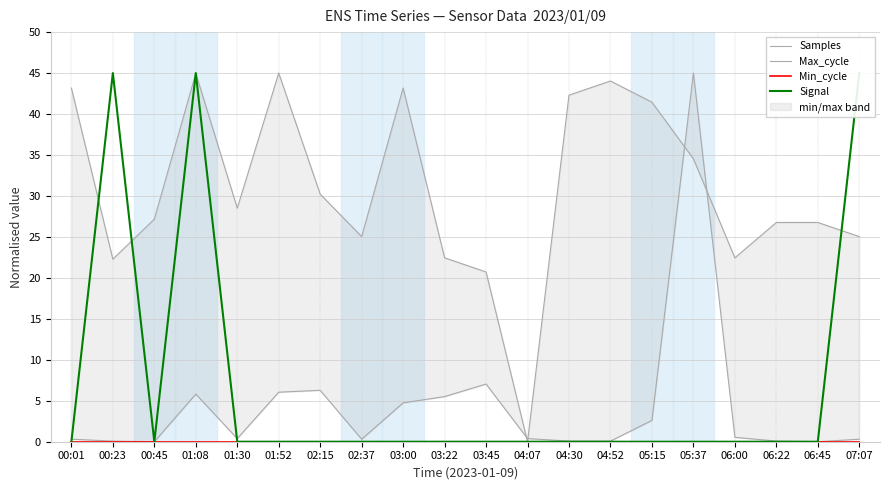

What is the label of the 14th point from the right?

02:15